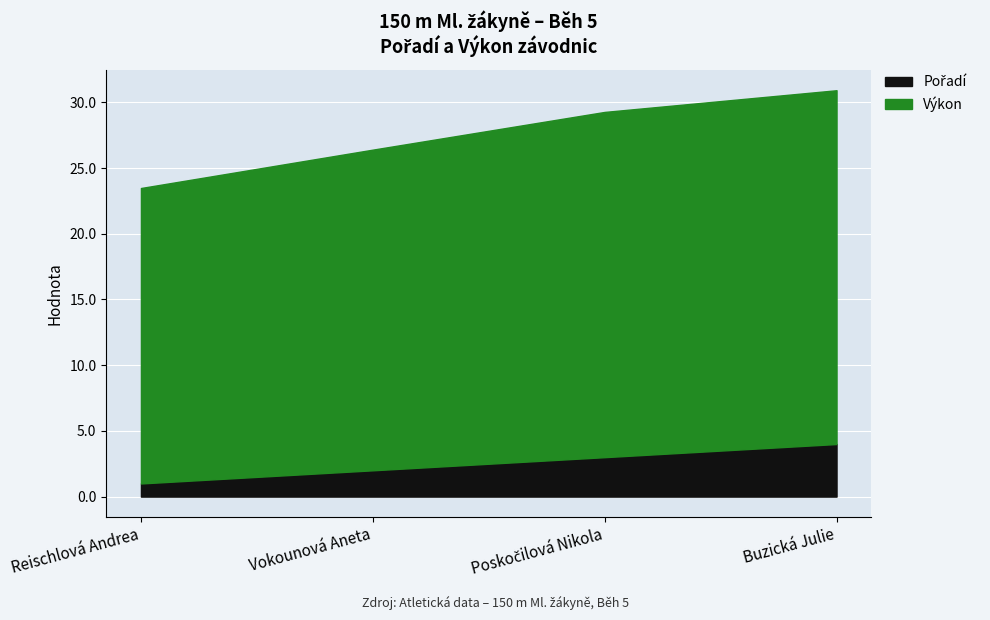

What is the smallest value displayed?

1.0